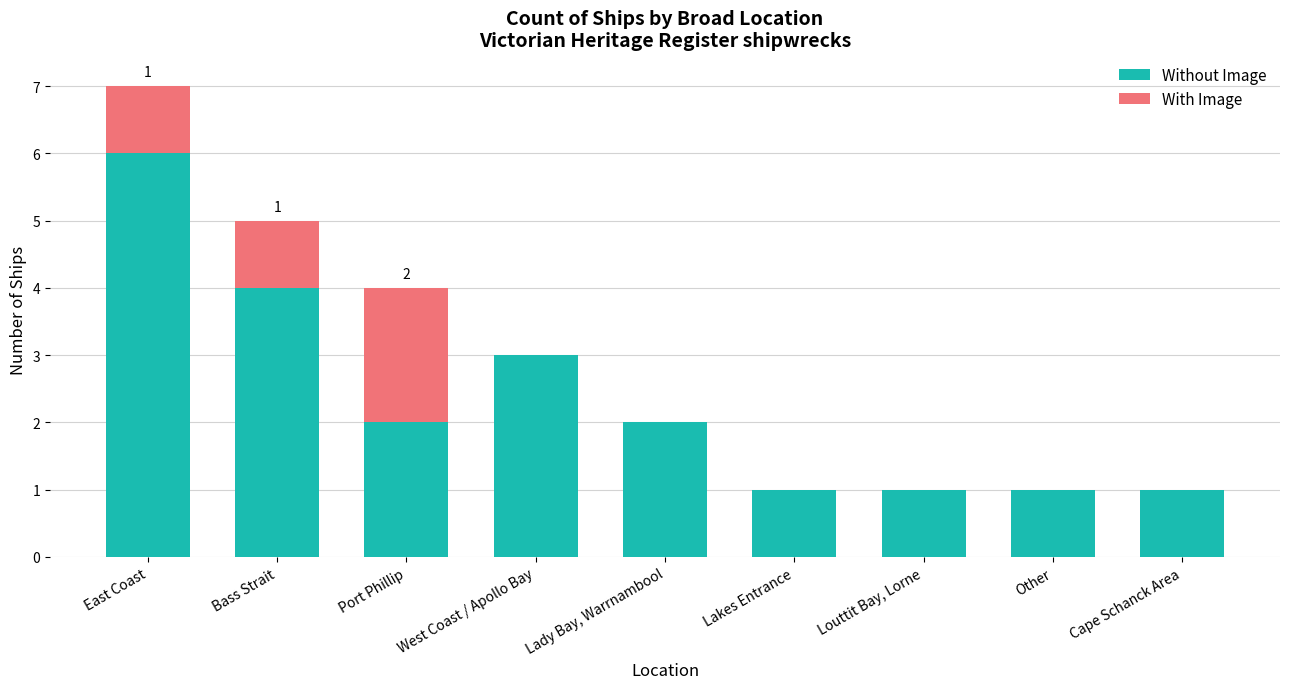

What is the maximum value for Without Image?

6